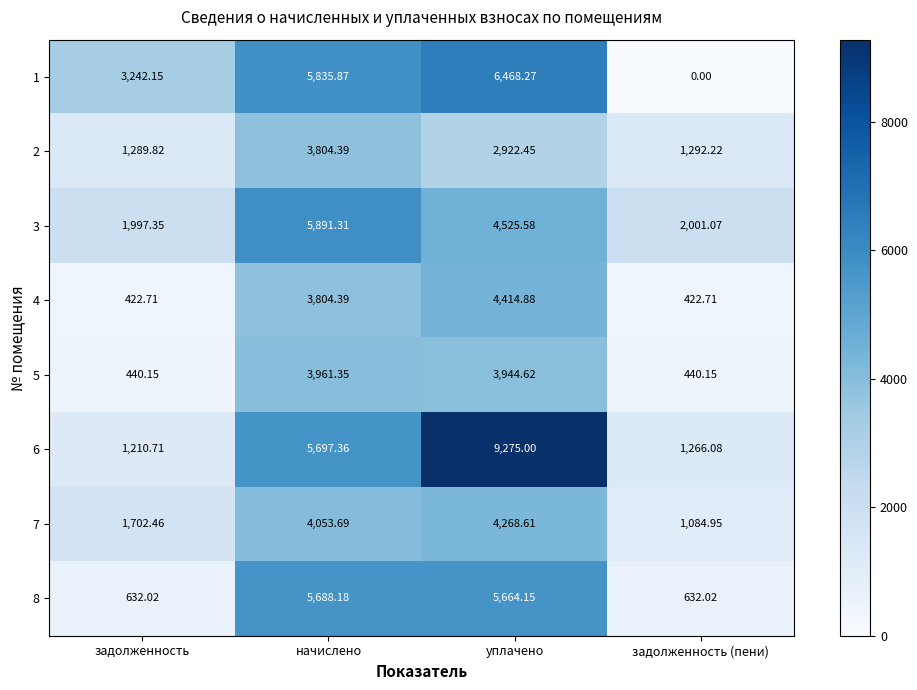

What is the difference between the highest and lowest values at начислено?

2086.9